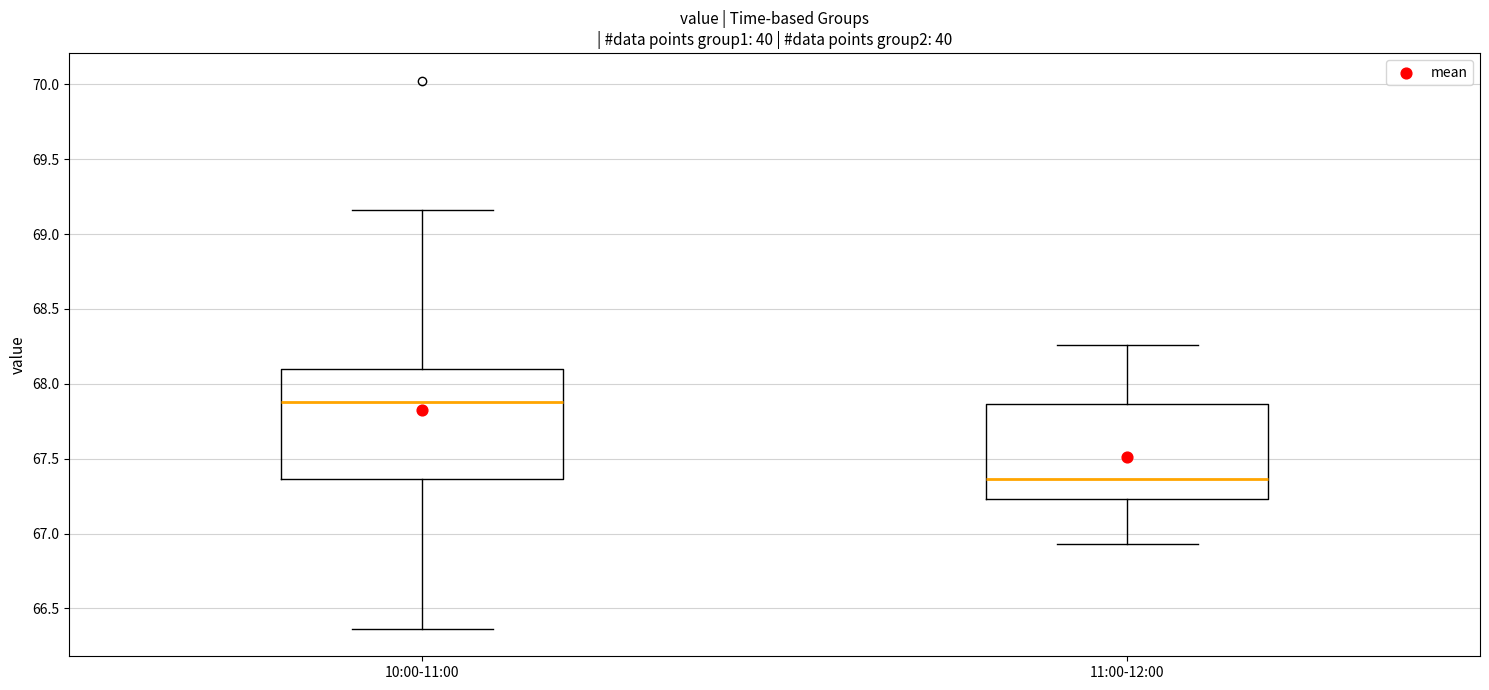

Which box is the tallest, from its lower edge to its upper edge?

10:00-11:00